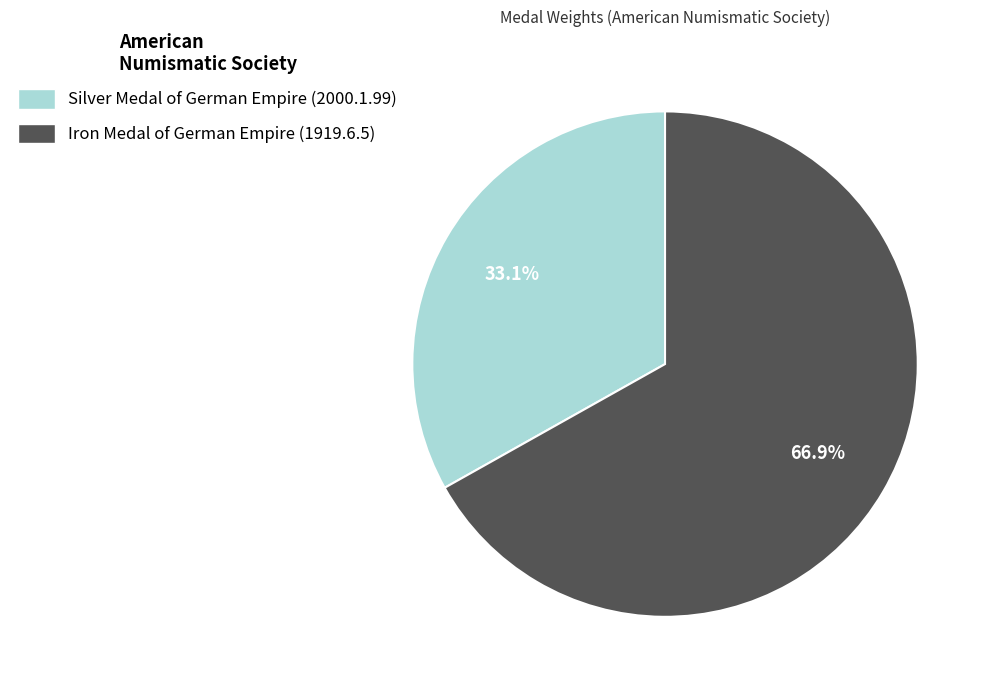

To the nearest percent, what percentage of the pie is Iron Medal of German Empire (1919.6.5)?

67%